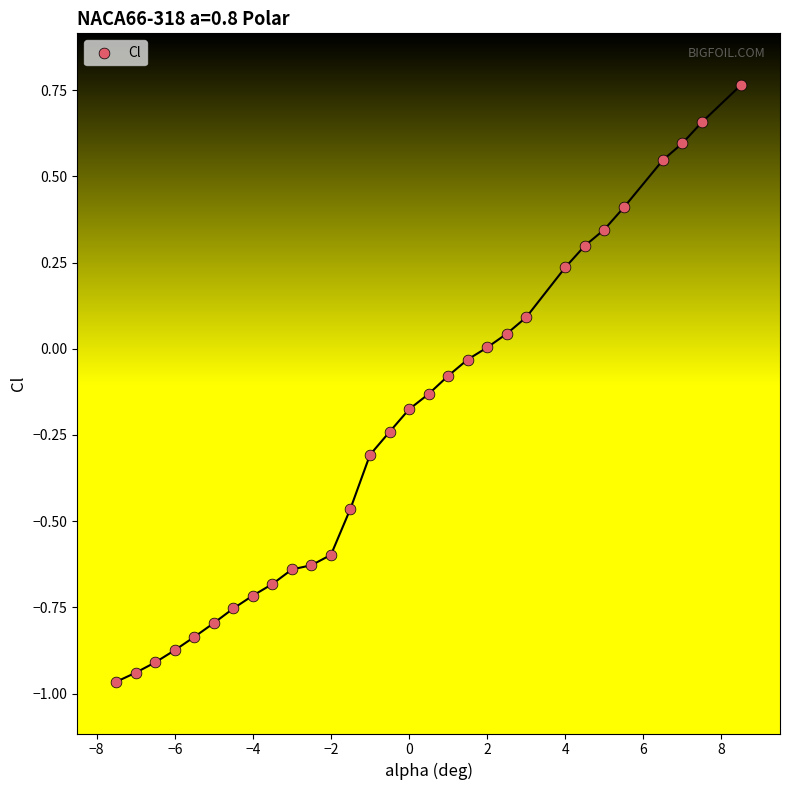

What is the range of Y values (max minus min)?

1.7